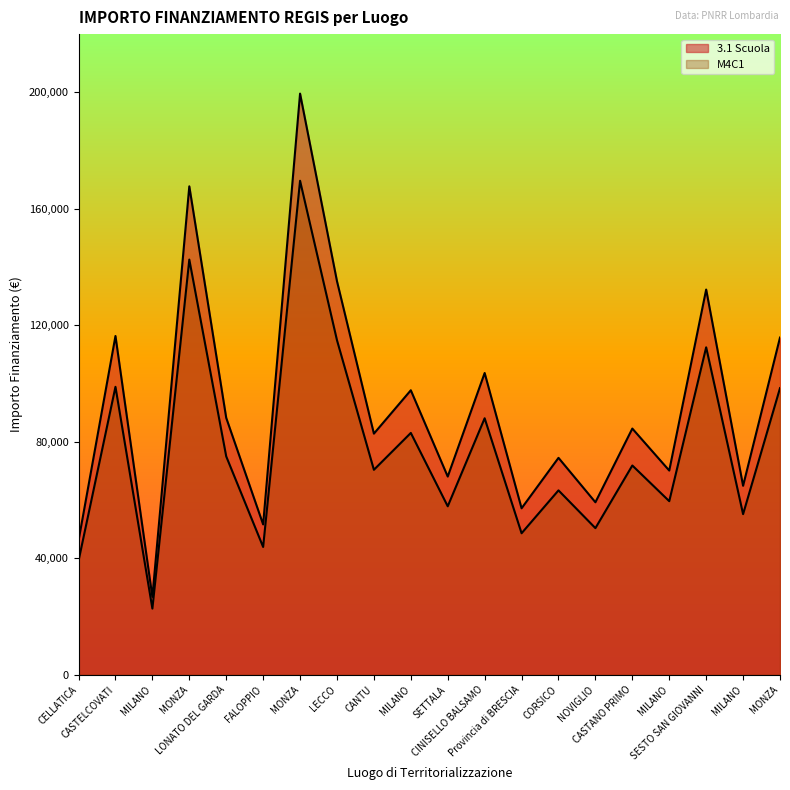

True or false: 3.1 Scuola and M4C1 intersect in this chart.

False